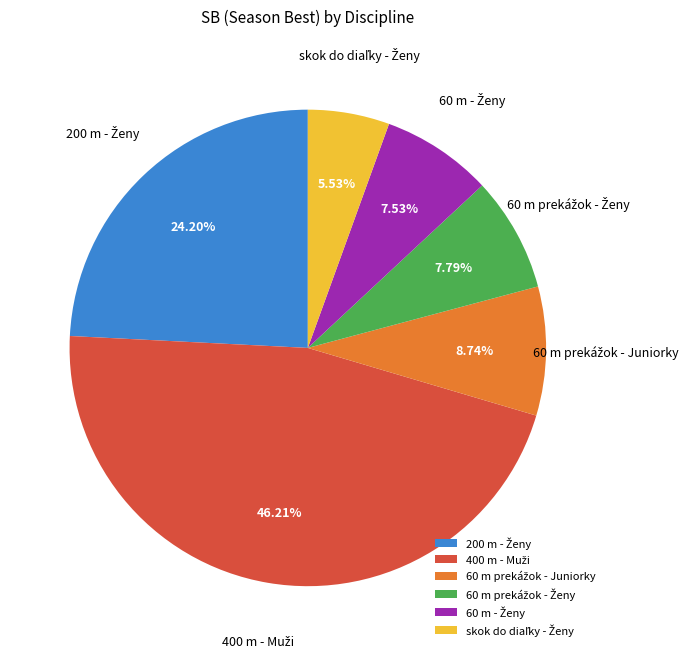

Does any single category account for the majority?

No